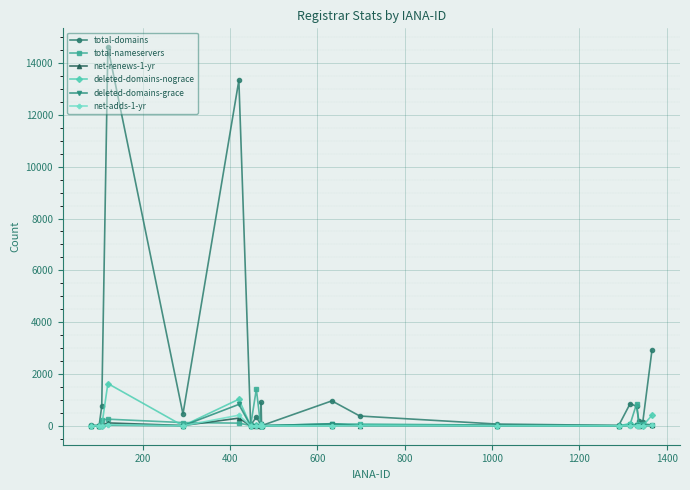

Which series has the widest spread of values?

total-domains